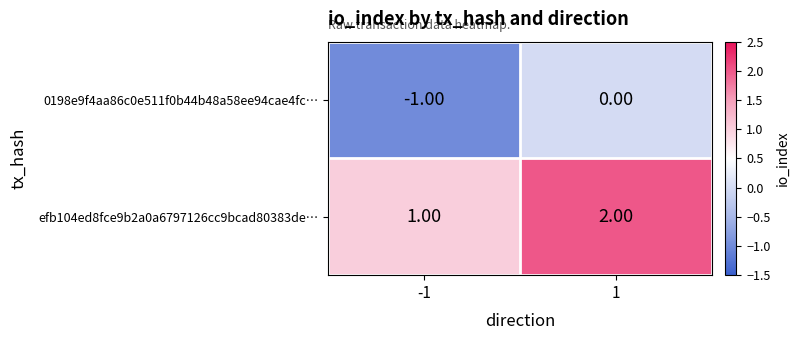

What is the sum of the efb104ed8fce9b2a0a6797126cc9bcad80383de… values at 1 and -1?

3